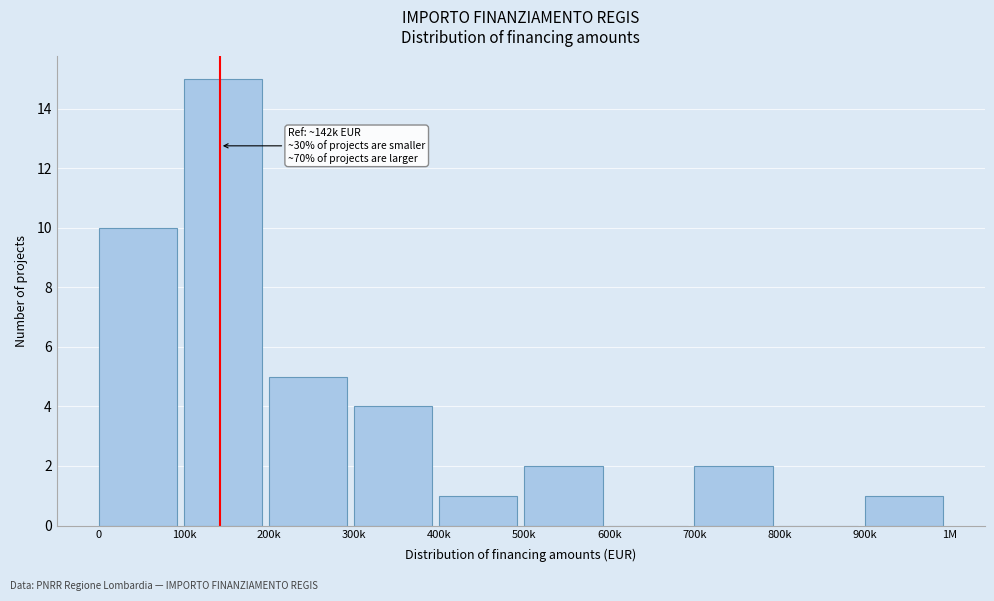

Reading right to left, list all the values displayed in this chart.

900k=1	800k=0	700k=2	600k=0	500k=2	400k=1	300k=4	200k=5	100k=15	0=10